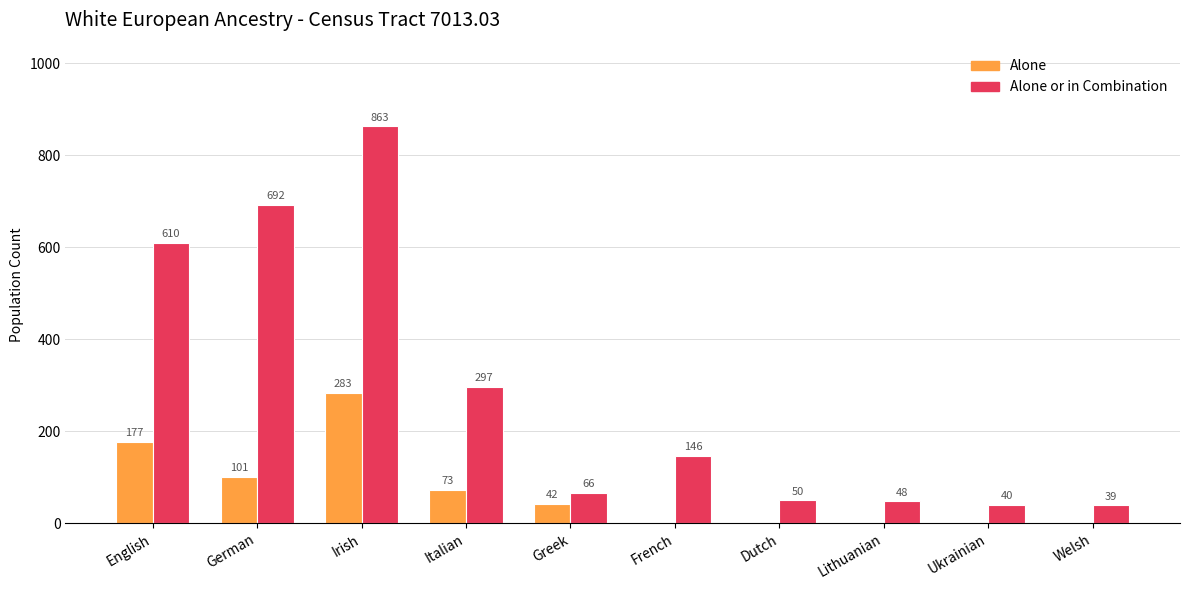

What is the sum of the Alone or in Combination values at Welsh and Dutch?

89